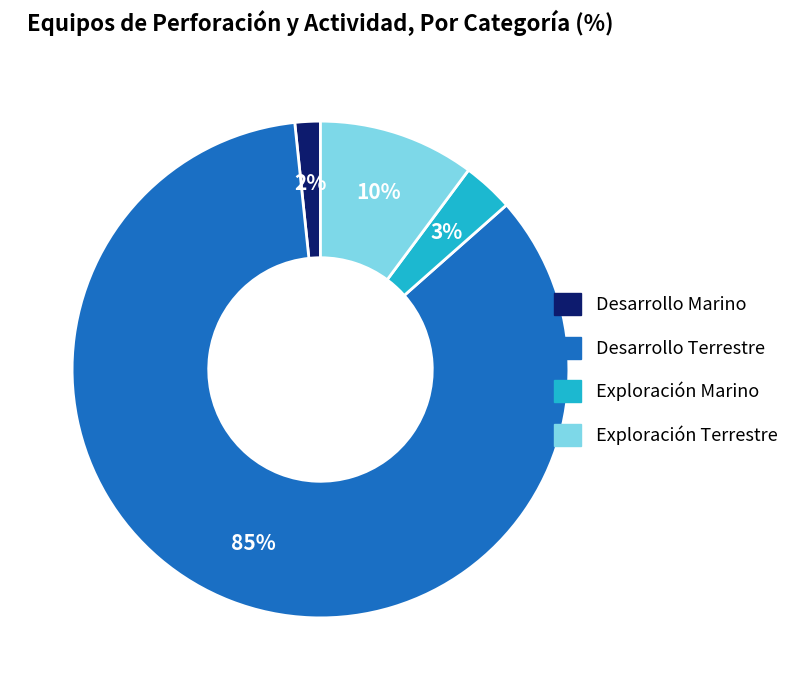

To the nearest percent, what is the difference between the largest and smallest slice percentages?

83%